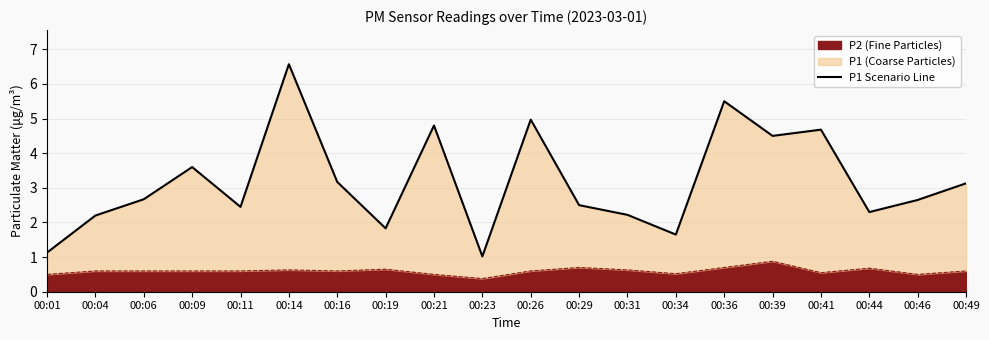

At which label does the data first exceed 2?

00:04